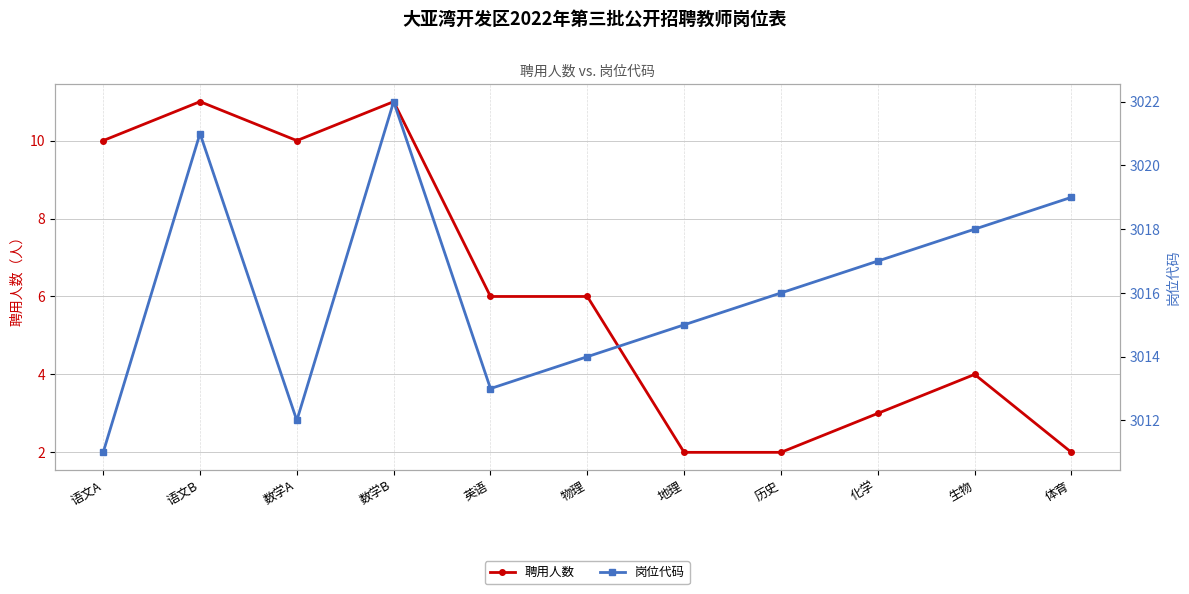

The value of 岗位代码 at 体育 is 3019. True or false?

True